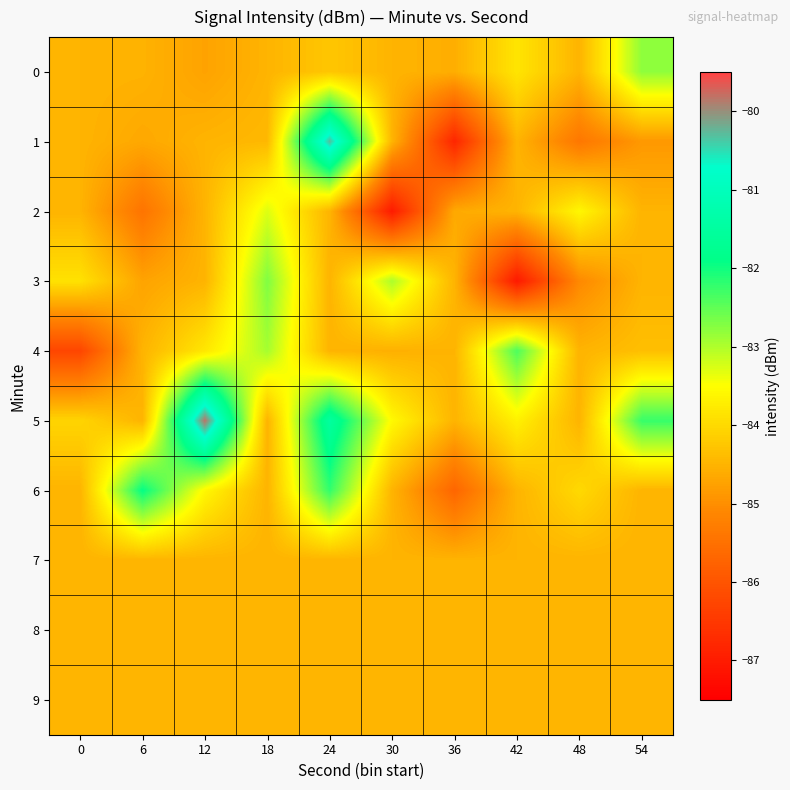

Reading right to left, what are all the values shown in this chart?

0: 54=-82.8	48=-84.5	42=-83.8	36=-84.6	30=-84.5	24=-84.2	18=-84.5	12=-84.7	6=-84.5	0=-84.5
1: 54=-84.9	48=-85.4	42=-84.5	36=-86.8	30=-84.5	24=-80.3	18=-84.4	12=-84.5	6=-84.7	0=-84.5
2: 54=-84.5	48=-83.6	42=-84.5	36=-84.6	30=-87.0	24=-84.5	18=-83.3	12=-84.5	6=-85.4	0=-84.5
3: 54=-84.5	48=-85.1	42=-87.0	36=-84.5	30=-83.0	24=-84.5	18=-82.7	12=-84.5	6=-84.7	0=-83.9
4: 54=-84.3	48=-84.5	42=-82.4	36=-84.5	30=-84.5	24=-84.5	18=-82.9	12=-83.8	6=-84.5	0=-86.3
5: 54=-82.2	48=-84.5	42=-83.7	36=-84.5	30=-83.6	24=-81.5	18=-84.5	12=-79.8	6=-84.5	0=-84.1
6: 54=-84.5	48=-84.0	42=-84.5	36=-85.7	30=-84.5	24=-82.2	18=-84.5	12=-83.6	6=-81.9	0=-84.5
7: 54=-84.5	48=-84.5	42=-84.5	36=-84.5	30=-84.5	24=-84.5	18=-84.5	12=-84.5	6=-84.5	0=-84.5
8: 54=-84.5	48=-84.5	42=-84.5	36=-84.5	30=-84.5	24=-84.5	18=-84.5	12=-84.5	6=-84.5	0=-84.5
9: 54=-84.5	48=-84.5	42=-84.5	36=-84.5	30=-84.5	24=-84.5	18=-84.5	12=-84.5	6=-84.5	0=-84.5